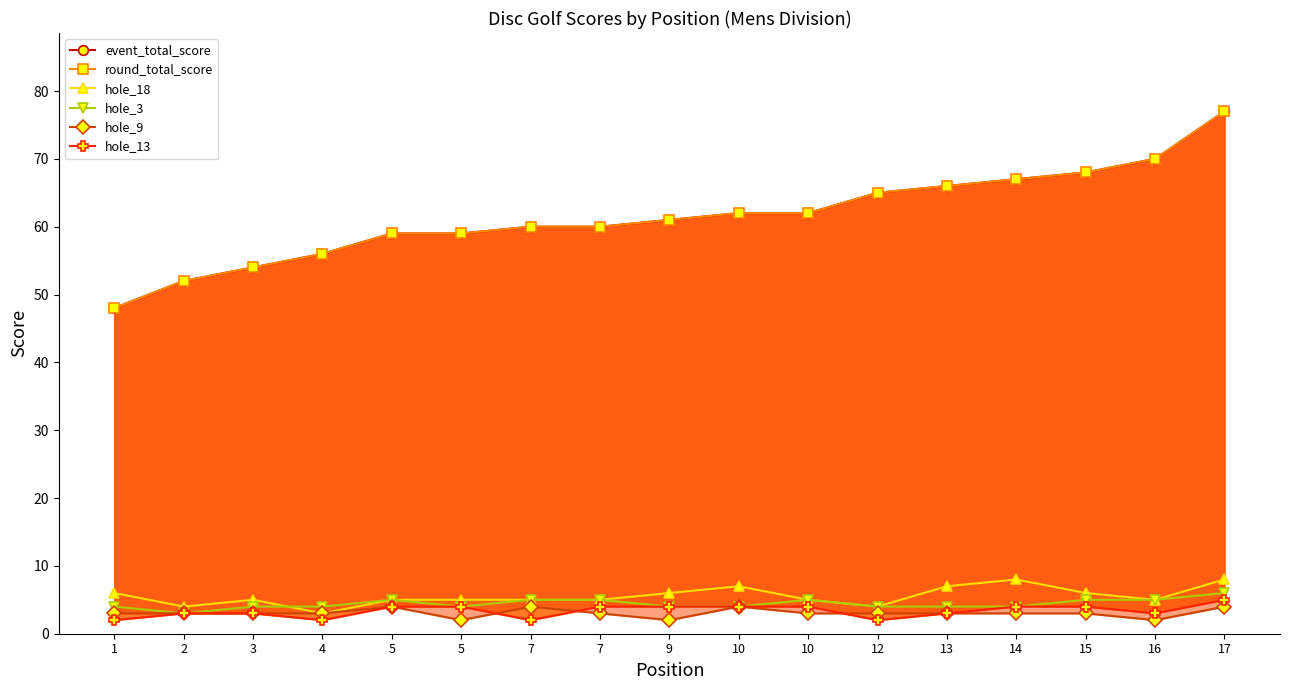

At which label is event_total_score closest to 62?

10